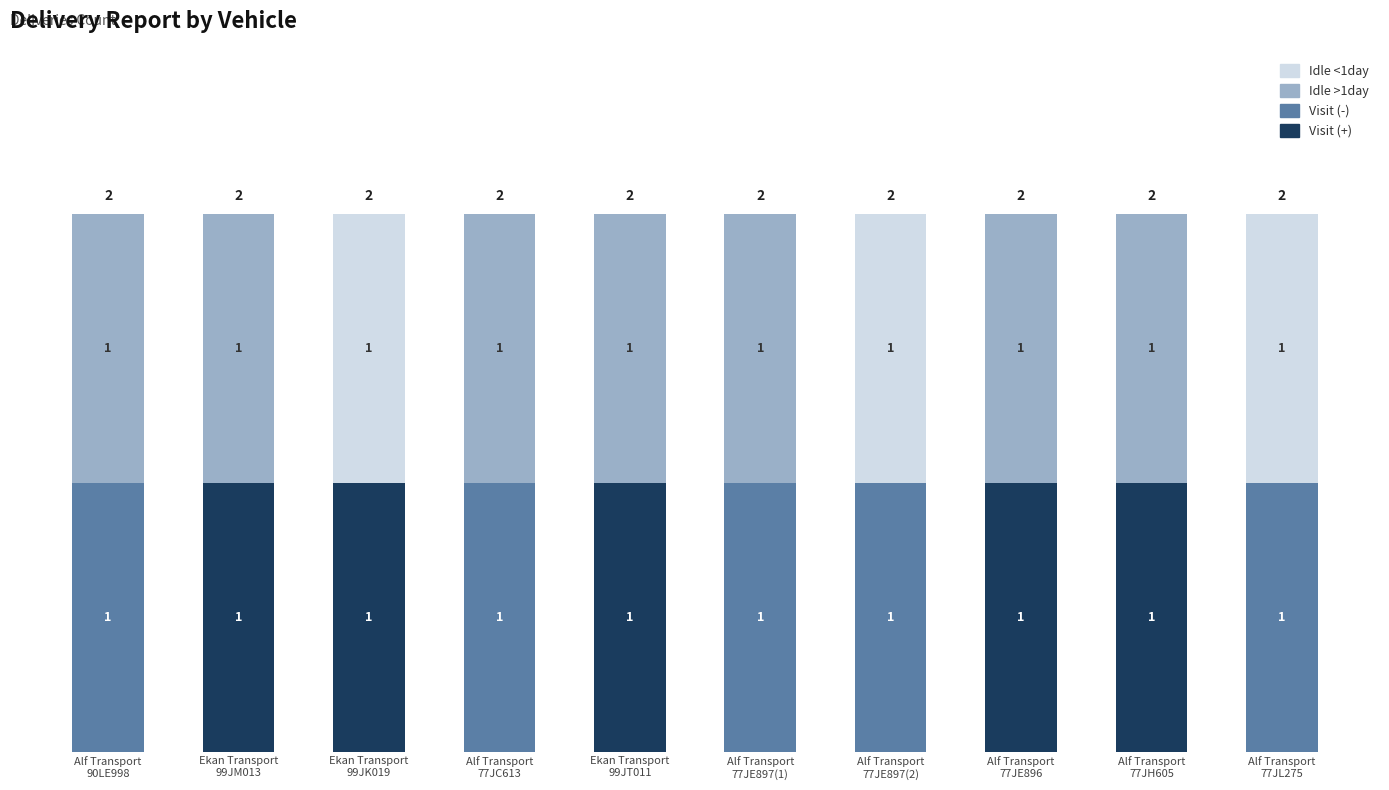

Which has a higher value, Alf Transport
77JC613 or Alf Transport
90LE998?

Alf Transport
77JC613